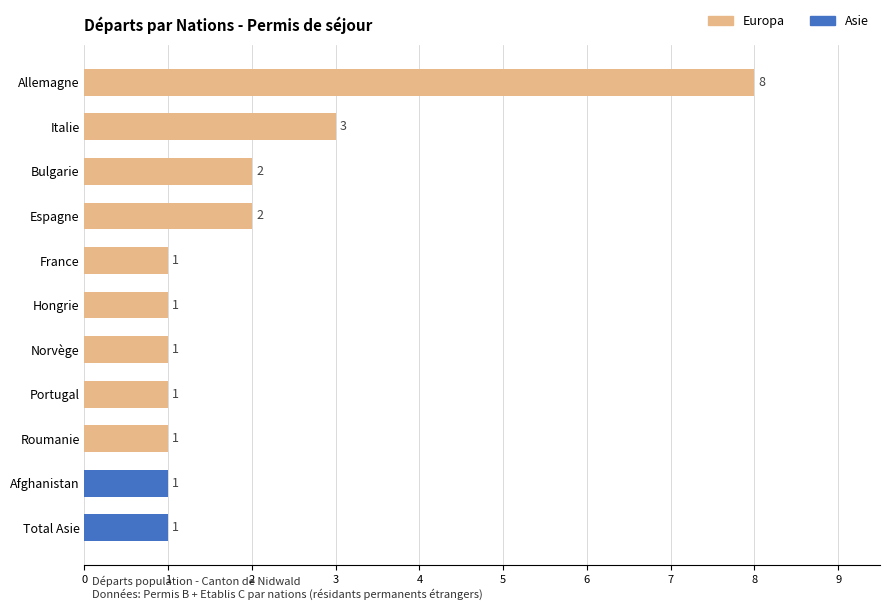

What is the value of the 7th bar from the top?

1